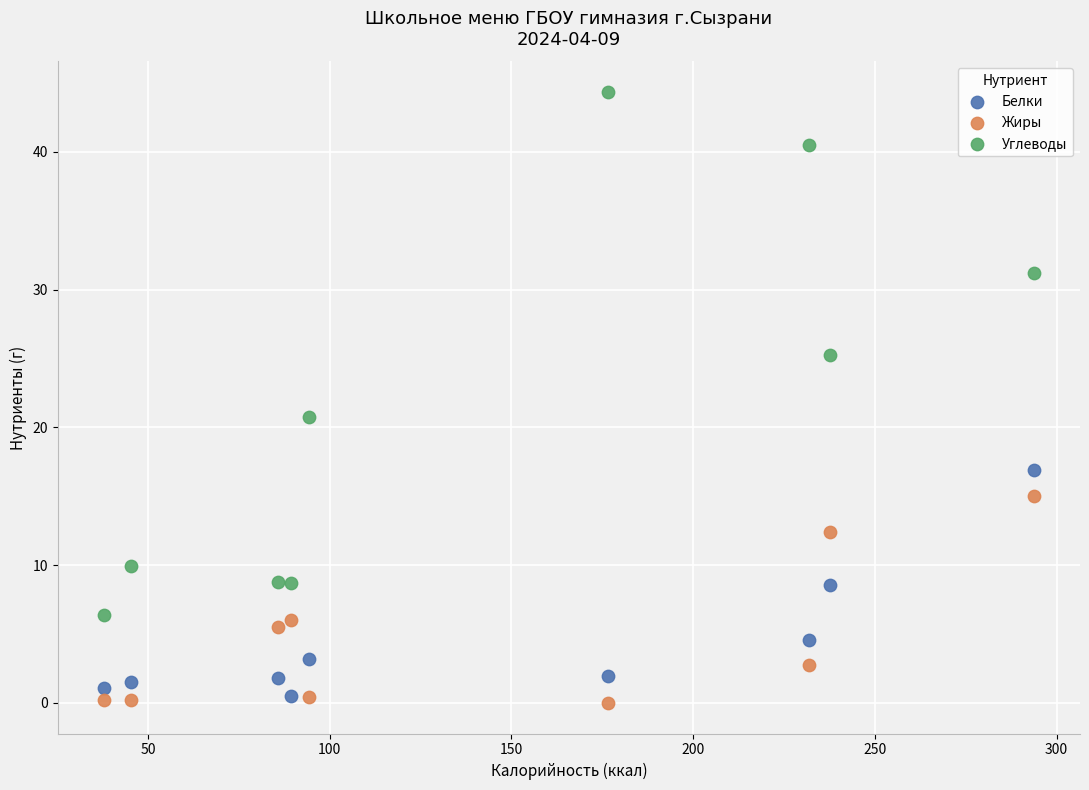

Across all series, what Y value is closest to 22?

20.8